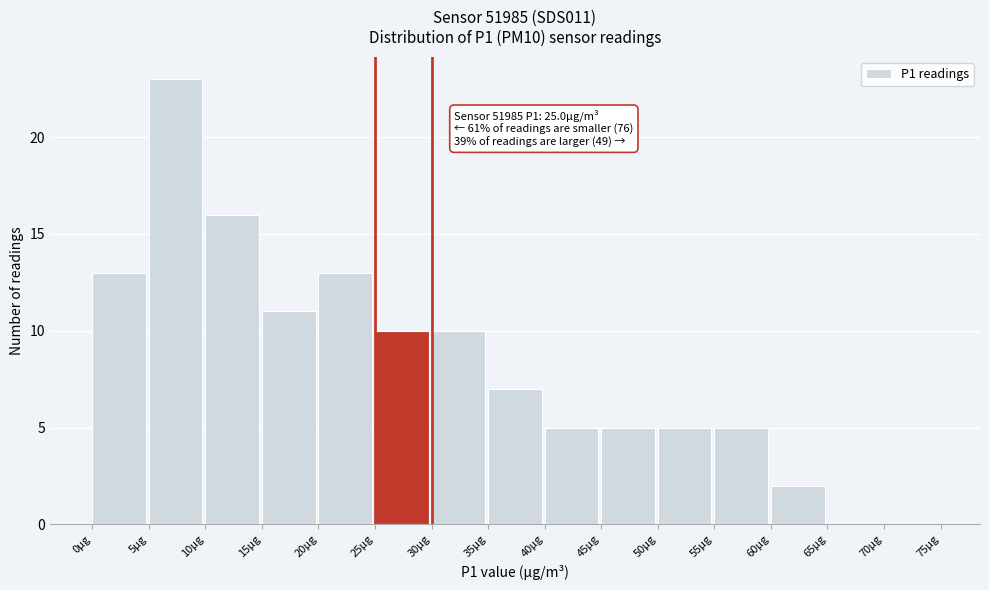

Which range on the x-axis has the tallest bar?

5 to 10